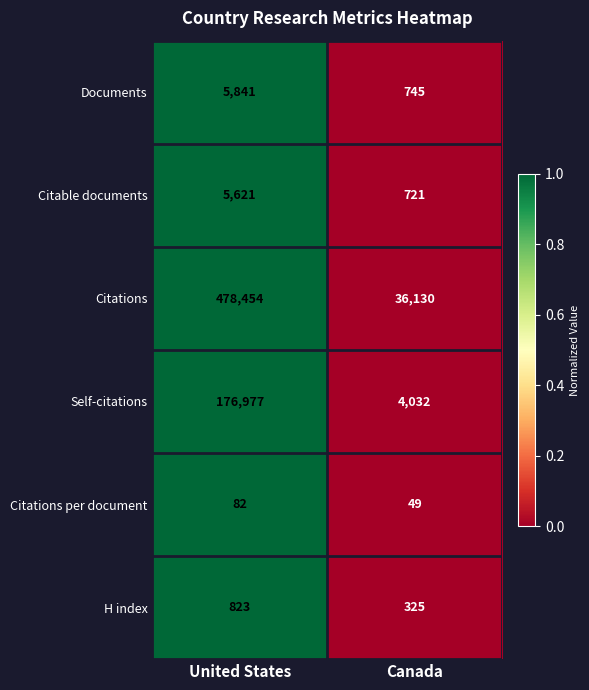

Reading left to right, transcribe all the data shown in this chart.

Documents: 5841	745
Citable documents: 5621	721
Citations: 478454	36130
Self-citations: 176977	4032
Citations per document: 82	49
H index: 823	325